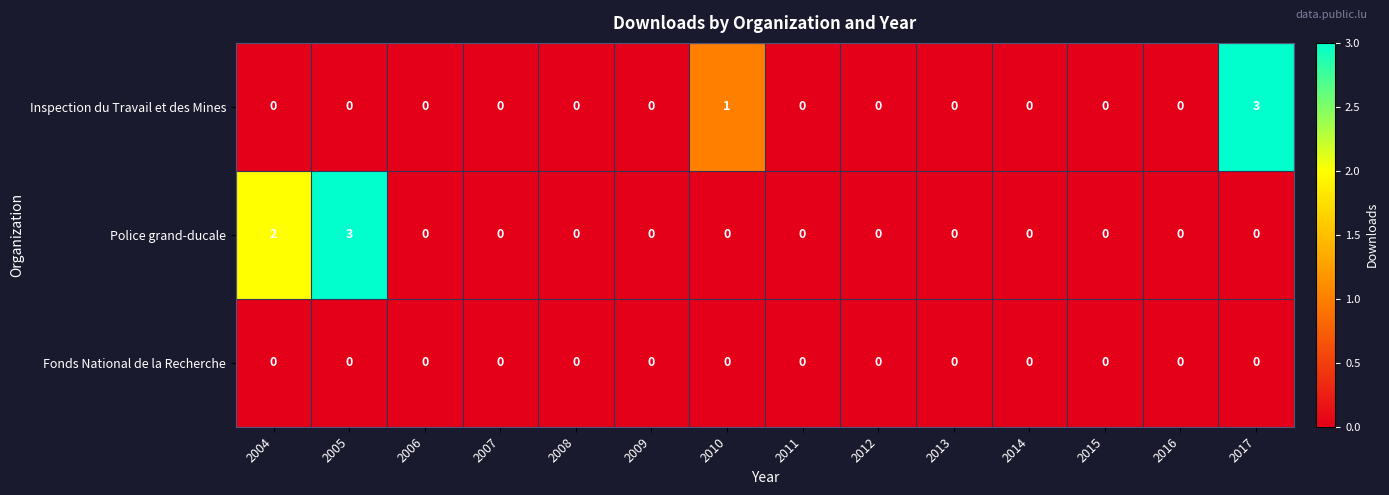

Which category has the highest value in the Inspection du Travail et des Mines series?

2017